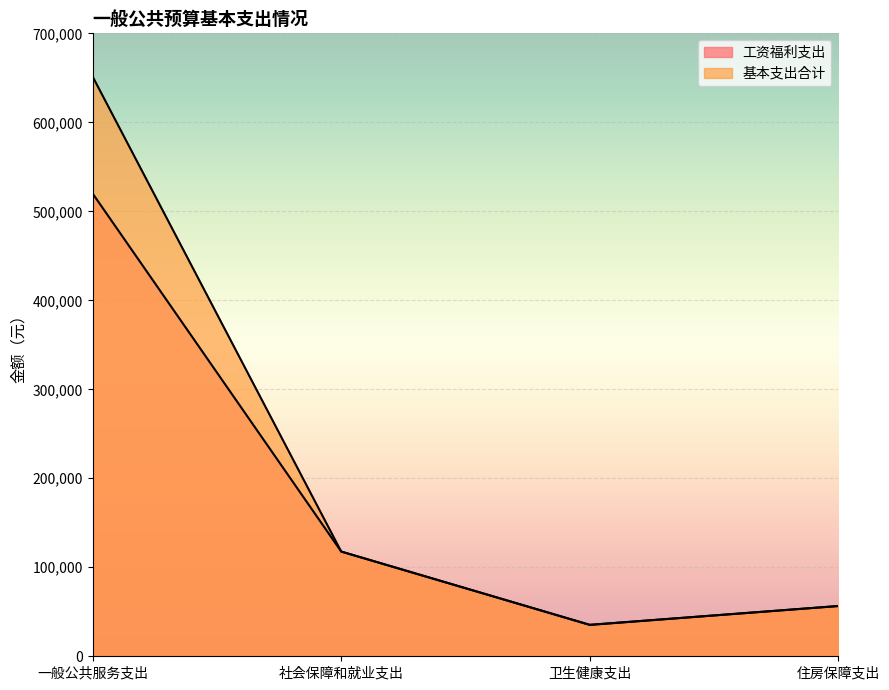

Which label corresponds to the largest value in the chart?

一般公共服务支出